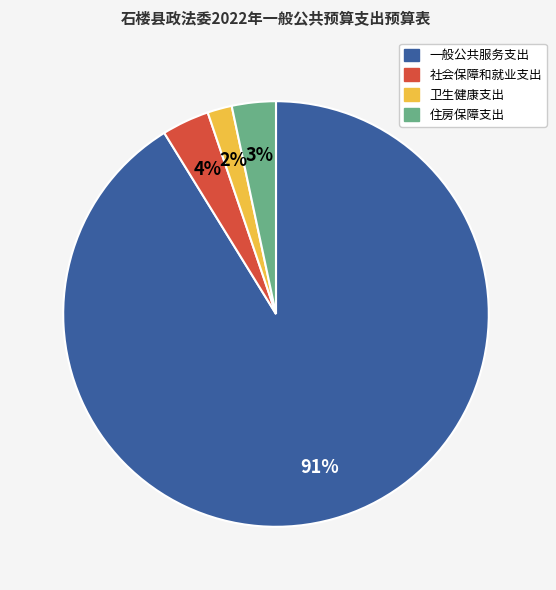

Is the sum of 一般公共服务支出 and 社会保障和就业支出 greater than half?

Yes